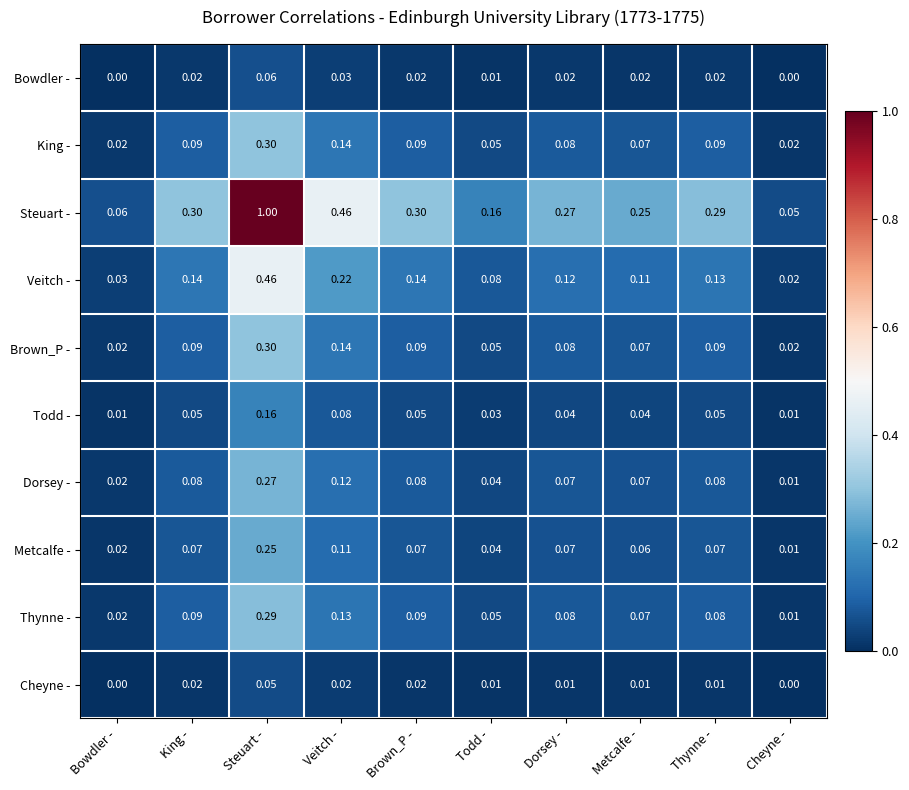

At which label is Dorsey - closest to 0?

Cheyne -